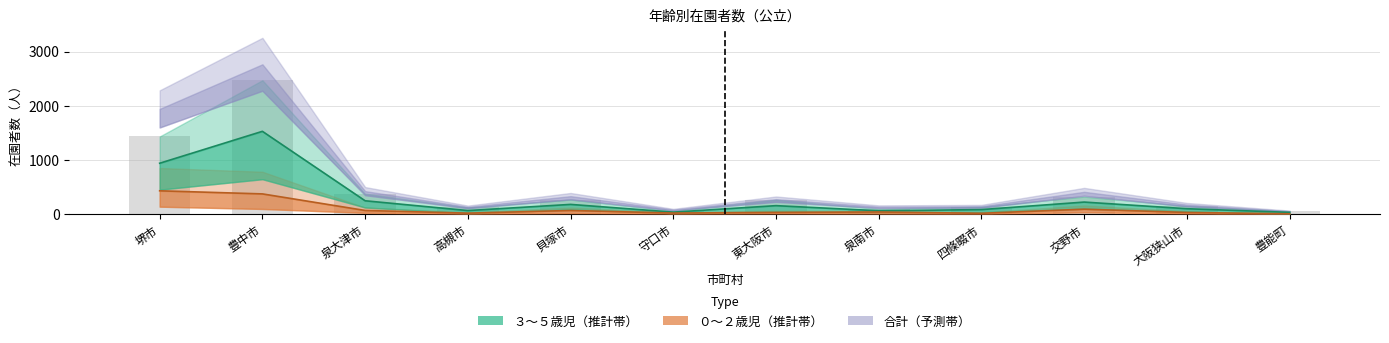

How many data points does each series have?

12